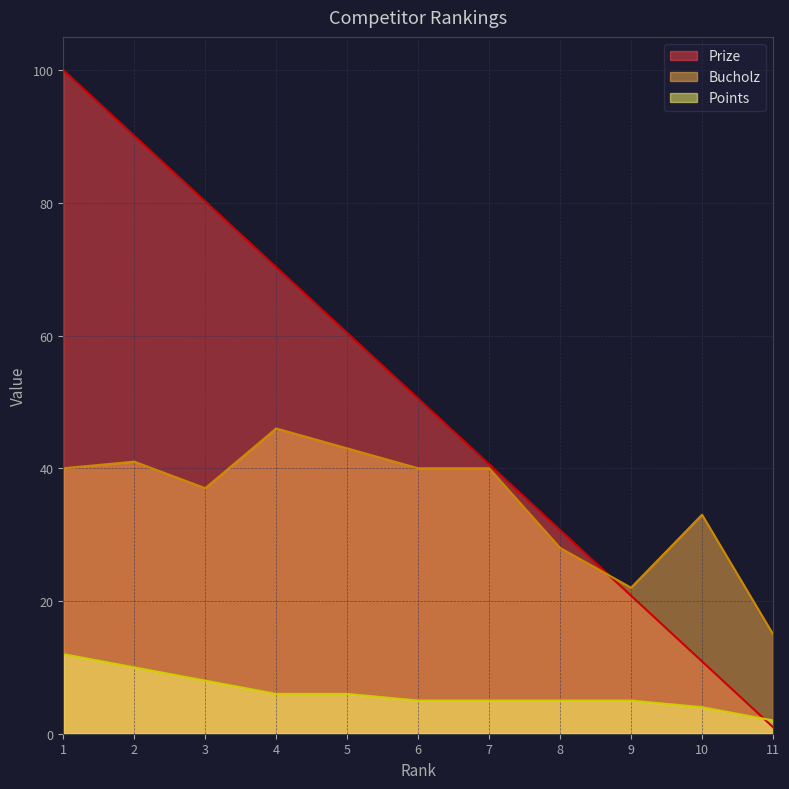

What are all the series names shown in the legend?

Prize, Bucholz, Points